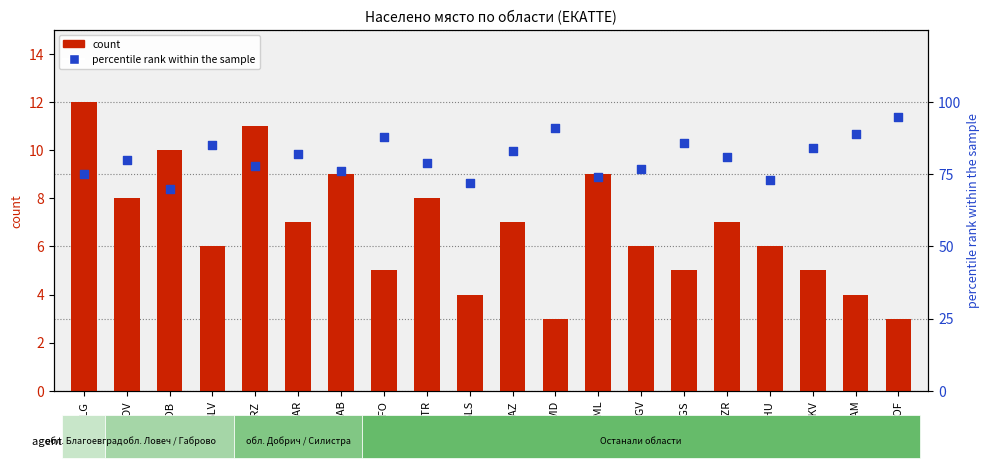

Which series reaches the minimum Y coordinate?

count